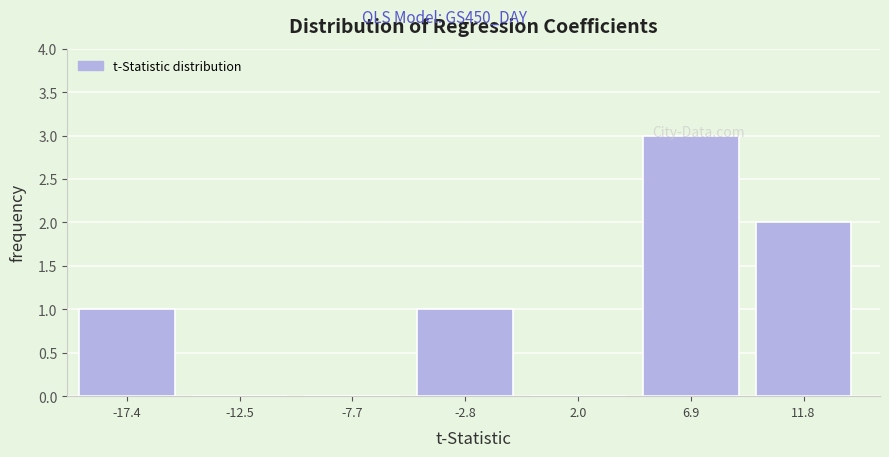

What is the maximum value shown in the chart?

3